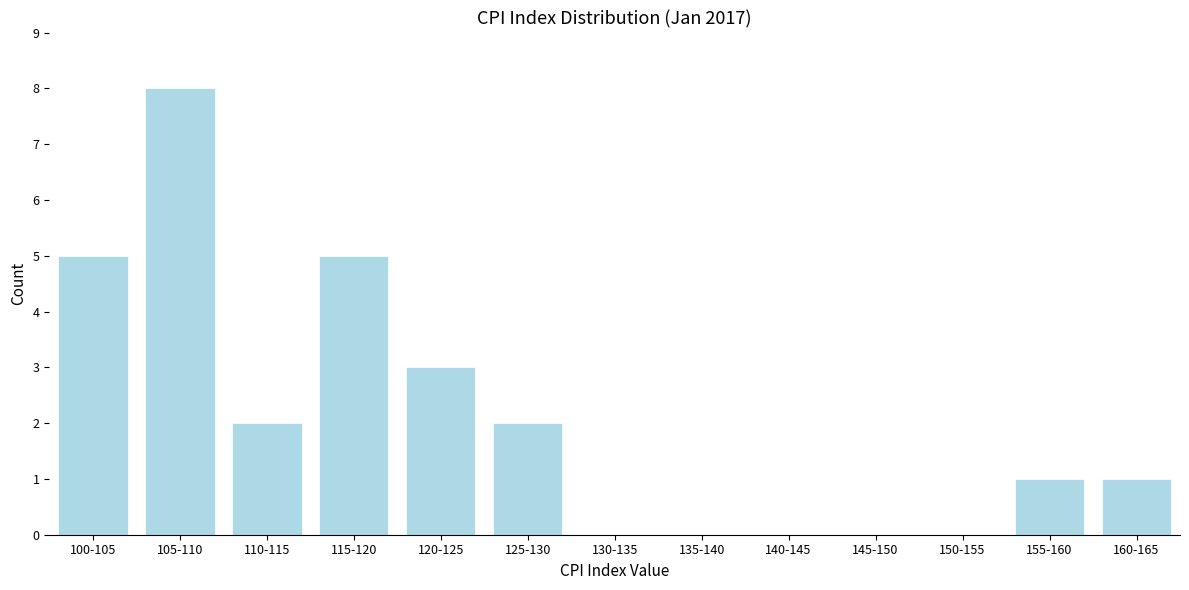

Reading left to right, what are all the values shown in this chart?

100-105=5	105-110=8	110-115=2	115-120=5	120-125=3	125-130=2	130-135=0	135-140=0	140-145=0	145-150=0	150-155=0	155-160=1	160-165=1